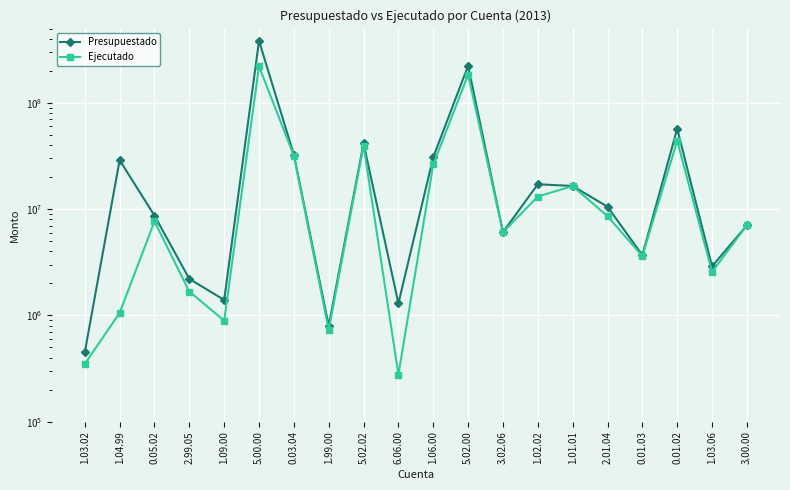

Reading left to right, extract all data points from this chart.

Presupuestado: 1.03.02=450000.0	1.04.99=28936375.7	0.05.02=8701053.0	2.99.05=2207424.0	1.09.00=1400000.0	5.00.00=383490133.4	0.03.04=32489743.0	1.99.00=800000.0	5.02.02=41495392.8	6.06.00=1300000.0	1.06.00=30835774.8	5.02.00=223341514.9	3.02.06=6065000.0	1.02.02=17160300.0	1.01.01=16516352.3	2.01.04=10538635.8	0.01.03=3689751.1	0.01.02=57098868.7	1.03.06=2900000.0	3.00.00=7043279.4
Ejecutado: 1.03.02=350000.0	1.04.99=1055999.5	0.05.02=7683974.9	2.99.05=1677109.4	1.09.00=893478.2	5.00.00=220385836.3	0.03.04=31818014.7	1.99.00=732874.0	5.02.02=39681212.9	6.06.00=277243.2	1.06.00=26334401.0	5.02.00=183884006.7	3.02.06=6062789.2	1.02.02=13155500.0	1.01.01=16507601.8	2.01.04=8588698.1	0.01.03=3621360.2	0.01.02=44019934.9	1.03.06=2578106.8	3.00.00=7041068.7